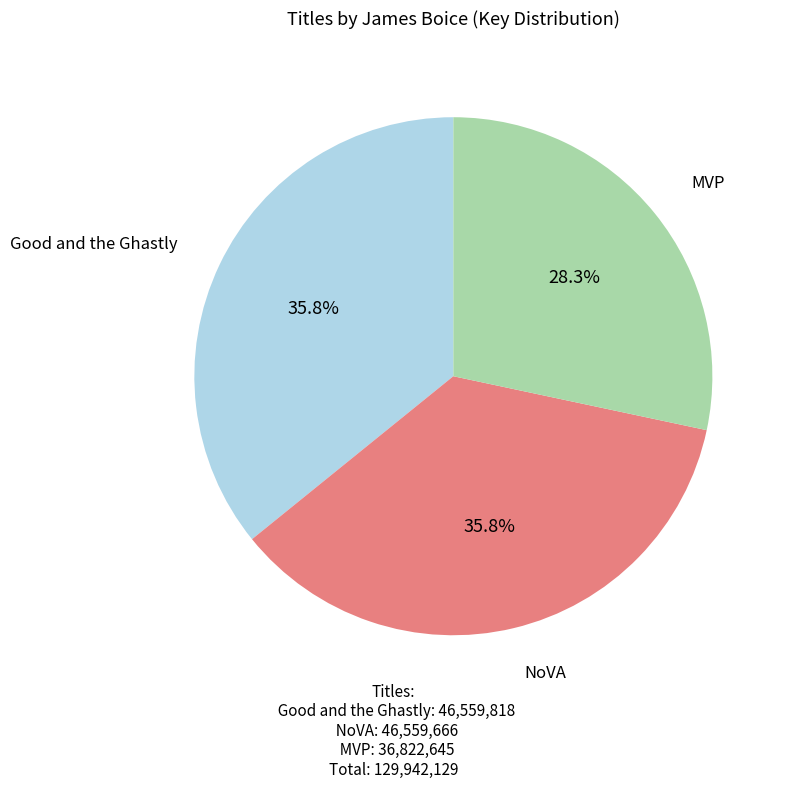

Approximately how many times larger is the value at NoVA compared to MVP?

1.3